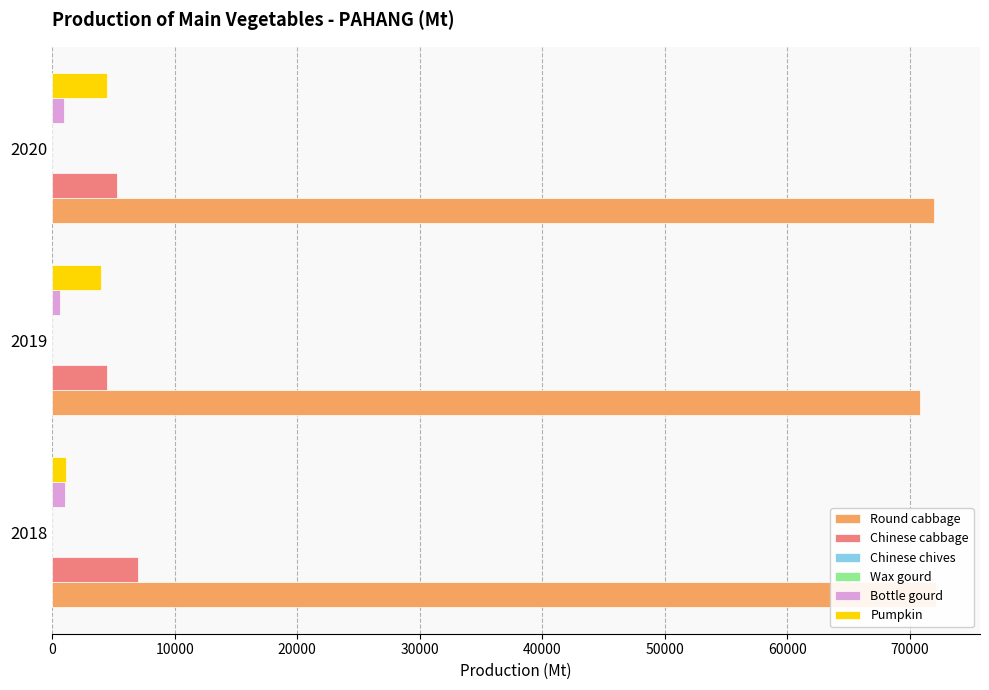

Rank the series at 2019 from highest to lowest value.

Round cabbage, Chinese cabbage, Pumpkin, Bottle gourd, Wax gourd, Chinese chives